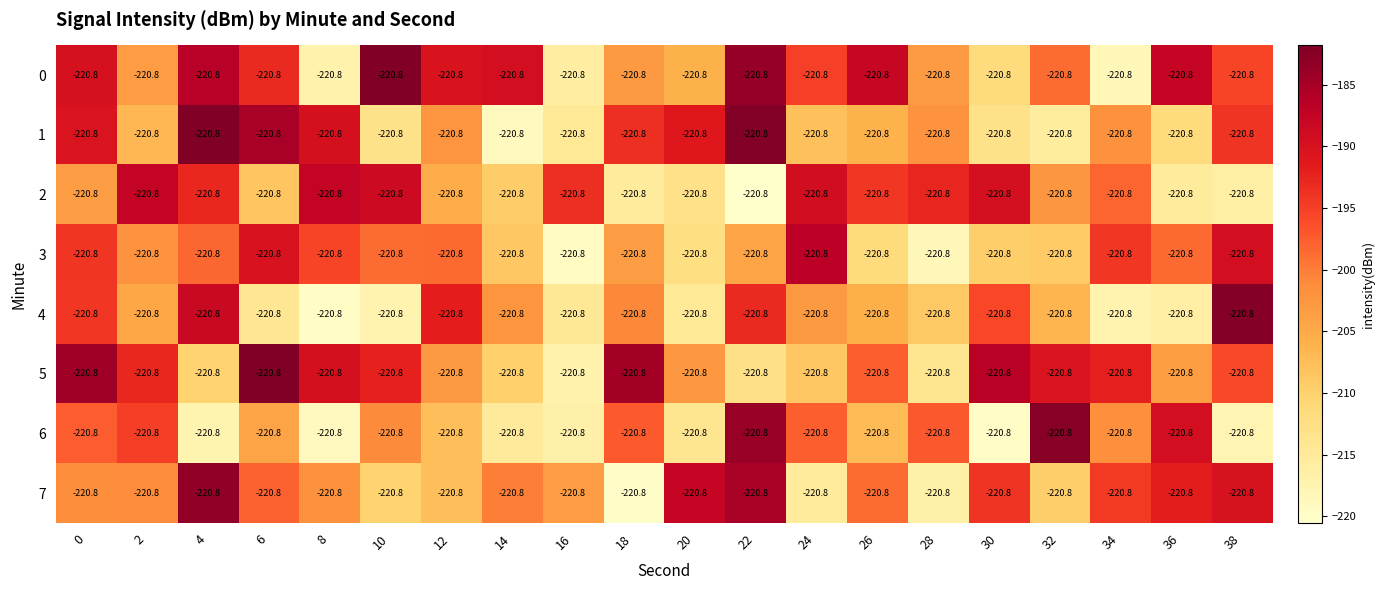

At how many categories does at least one series exceed -207?

20